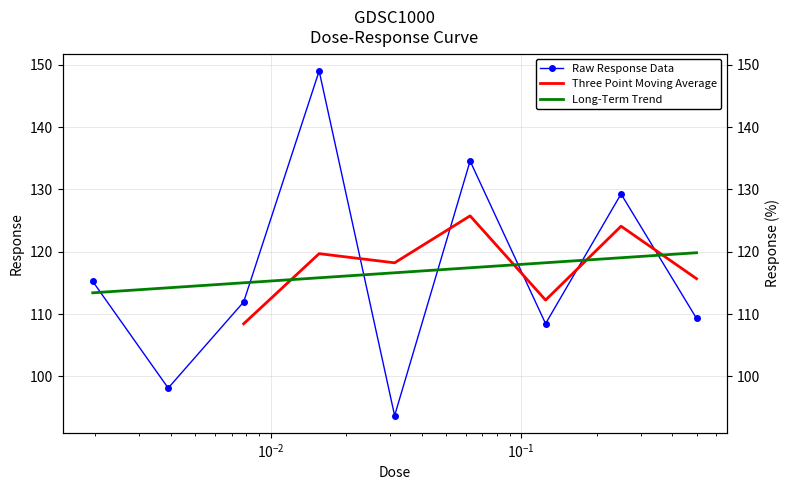

True or false: the data has more than 0 interior local peaks.

True